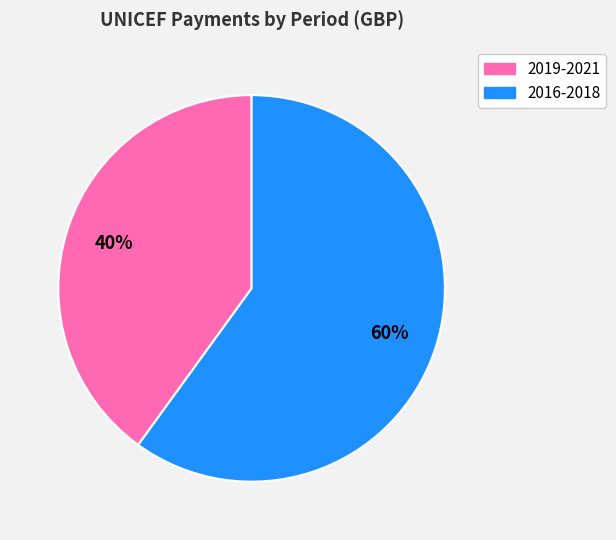

To the nearest percent, what is the difference between the largest and smallest slice percentages?

20%